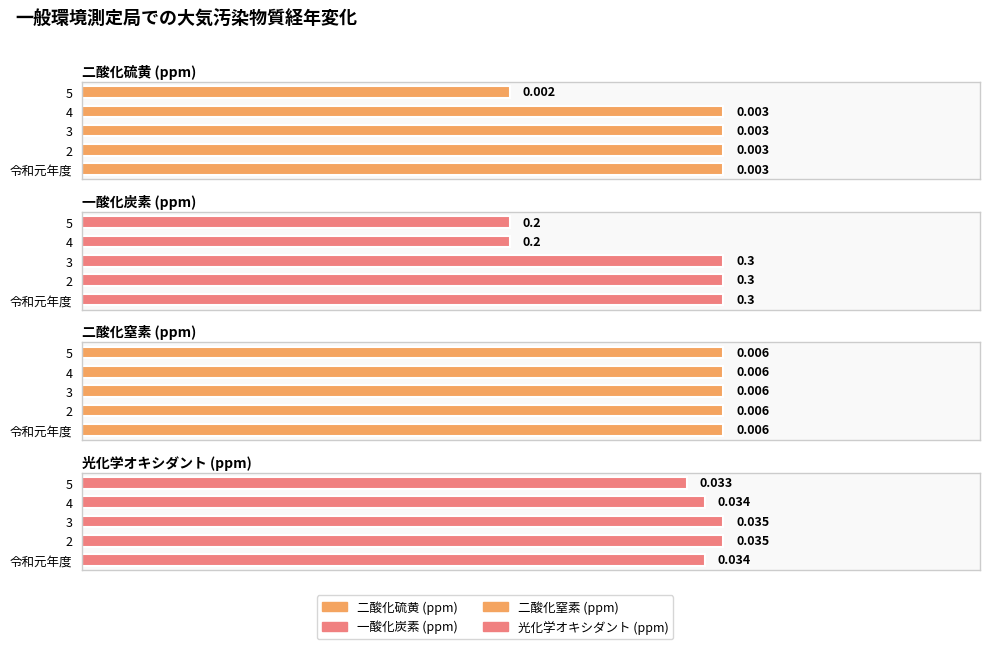

What is the maximum value for 一酸化炭素 (ppm)?

0.3